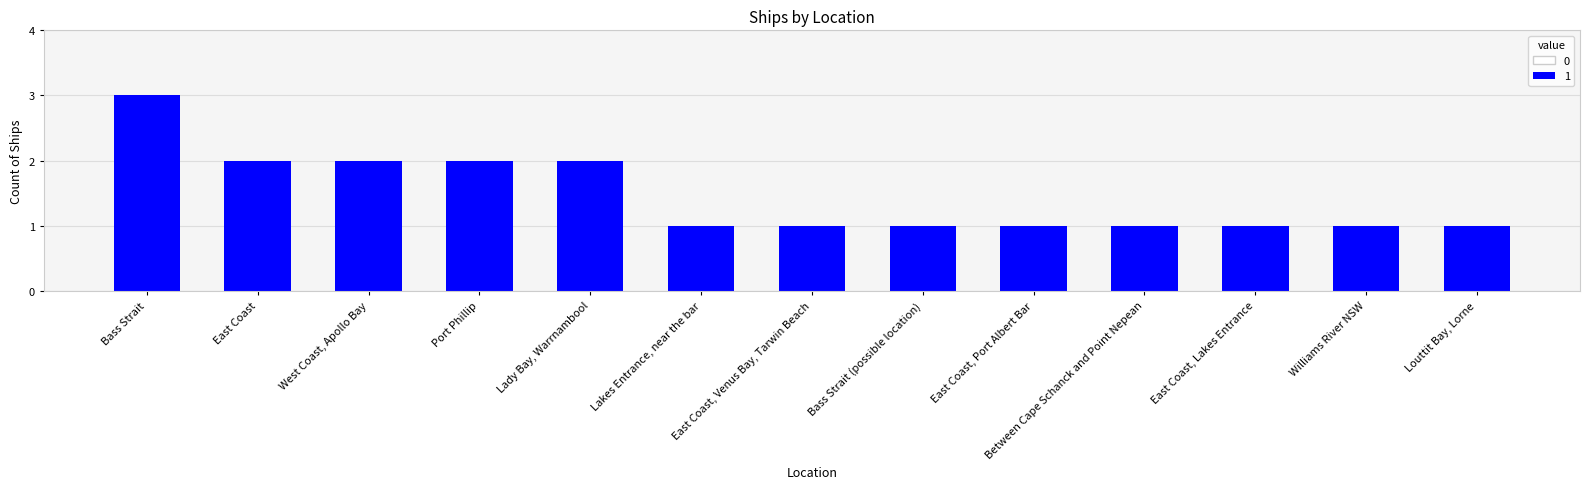

What is the smallest value displayed?

1